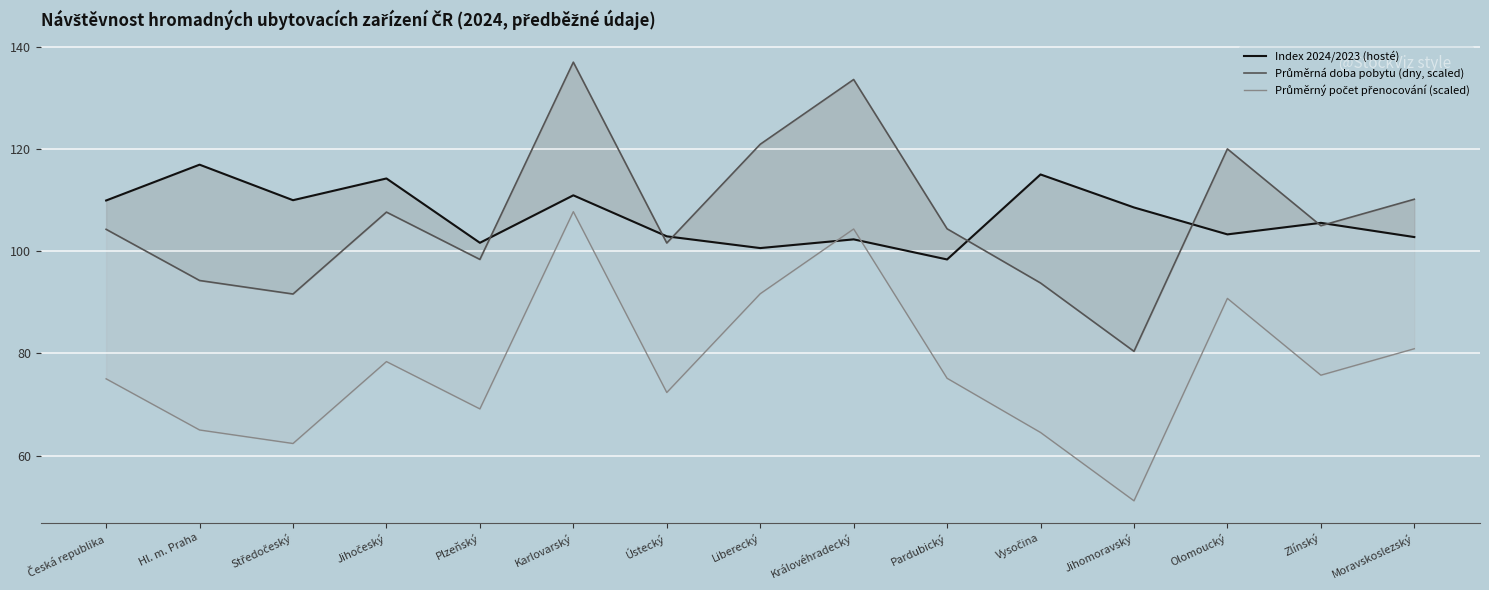

At which category is the sum across all series the highest?

Karlovarský